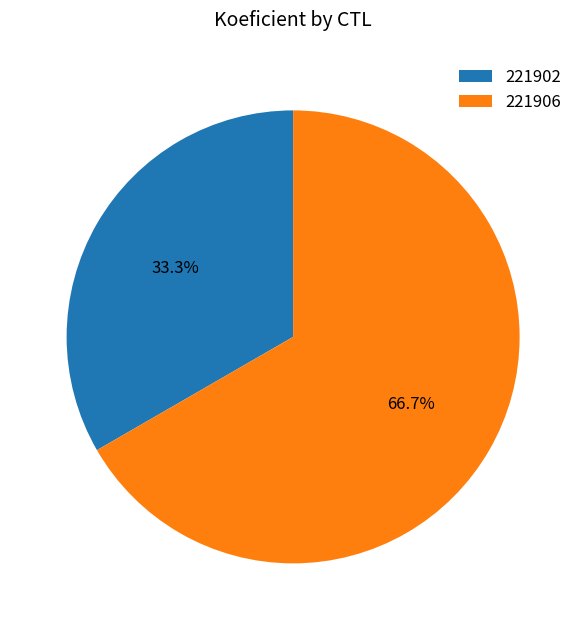

The 221906 slice represents 67% of the pie. True or false?

True